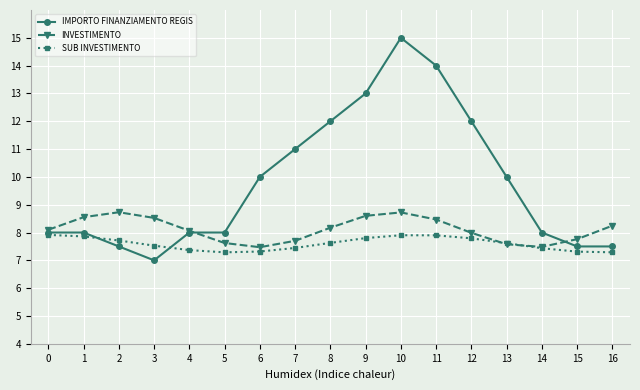

Read the SUB INVESTIMENTO value at 4.

7.4